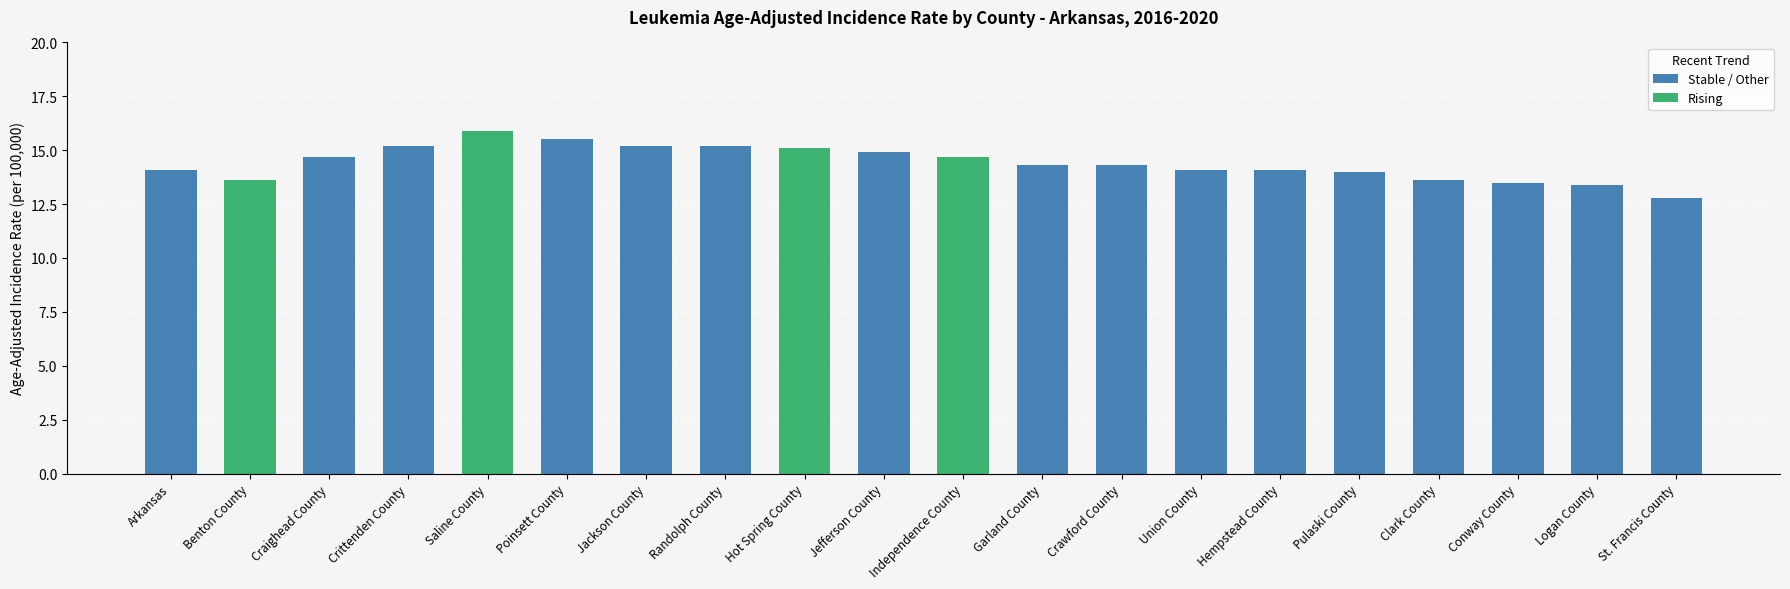

At which label does the data first exceed 14?

Arkansas